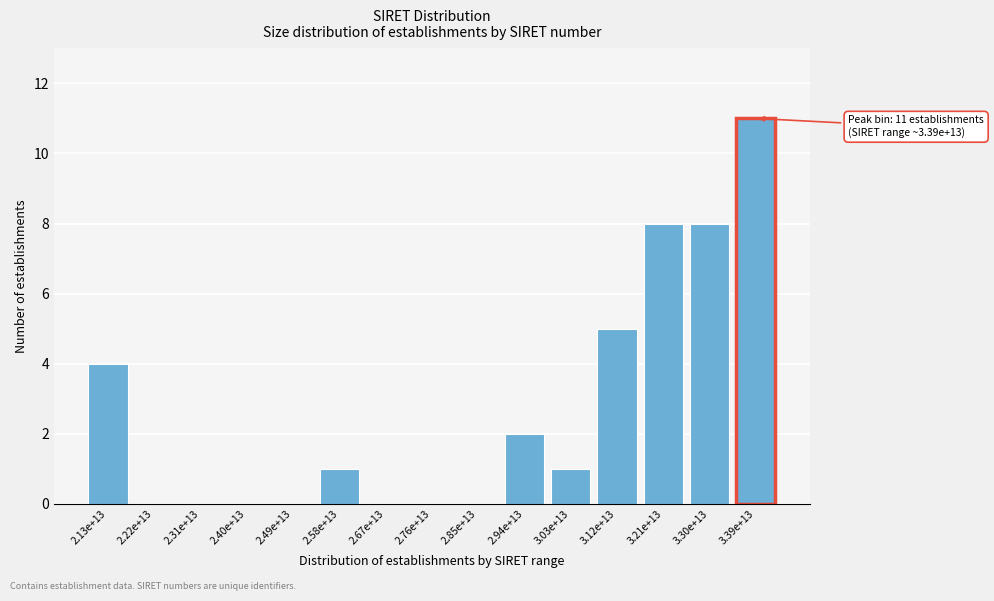

Reading right to left, what are all the values shown in this chart?

3.39e+13=11	3.30e+13=8	3.21e+13=8	3.12e+13=5	3.03e+13=1	2.94e+13=2	2.85e+13=0	2.76e+13=0	2.67e+13=0	2.58e+13=1	2.49e+13=0	2.40e+13=0	2.31e+13=0	2.22e+13=0	2.13e+13=4